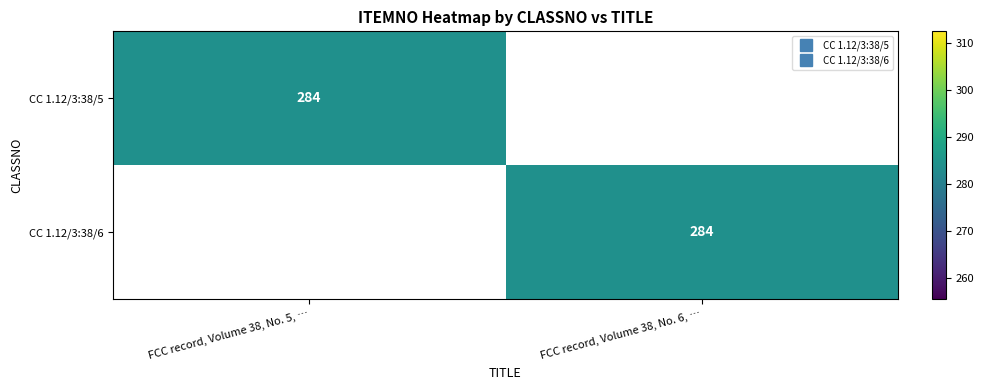

What value does the CC 1.12/3:38/6 series have at FCC record, Volume 38, No. 6, …, to the nearest 10?

280